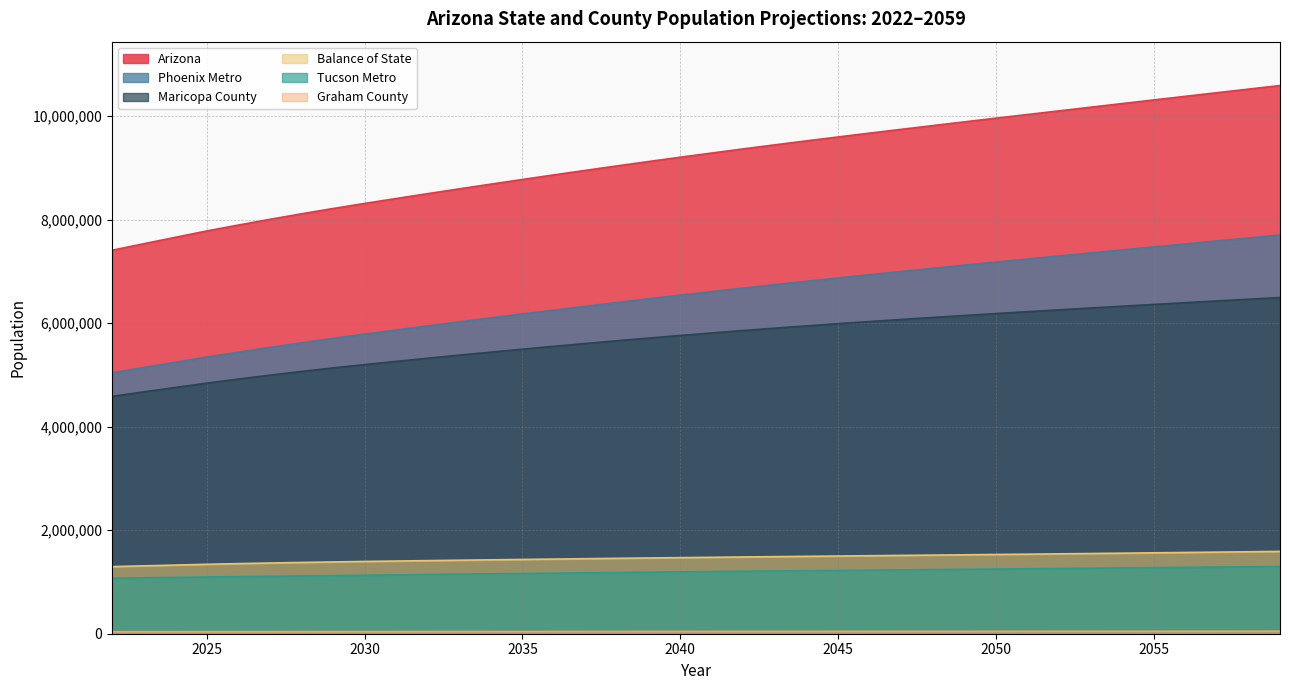

Between 2044 and 2047, which is larger?

2047